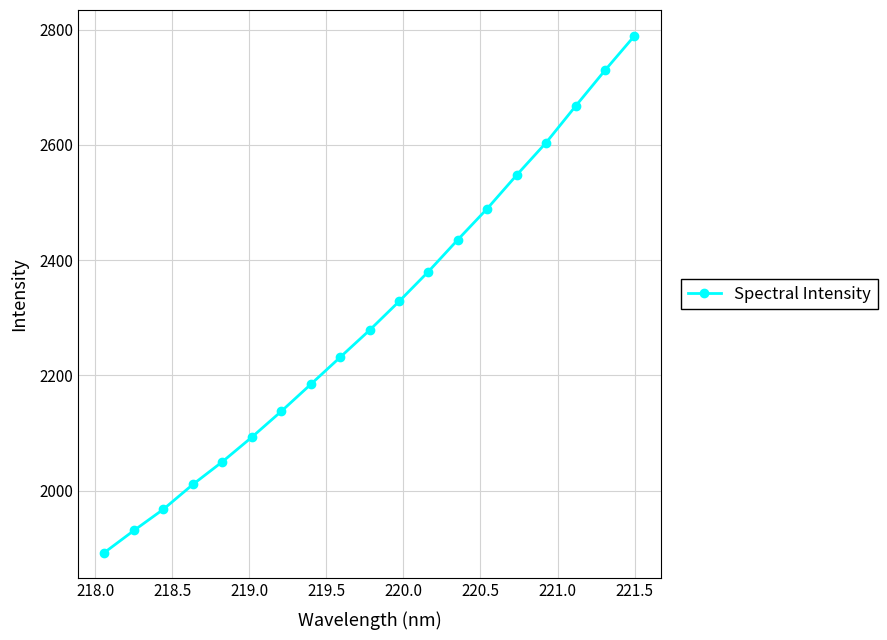

What is the greatest value displayed?

2789.3